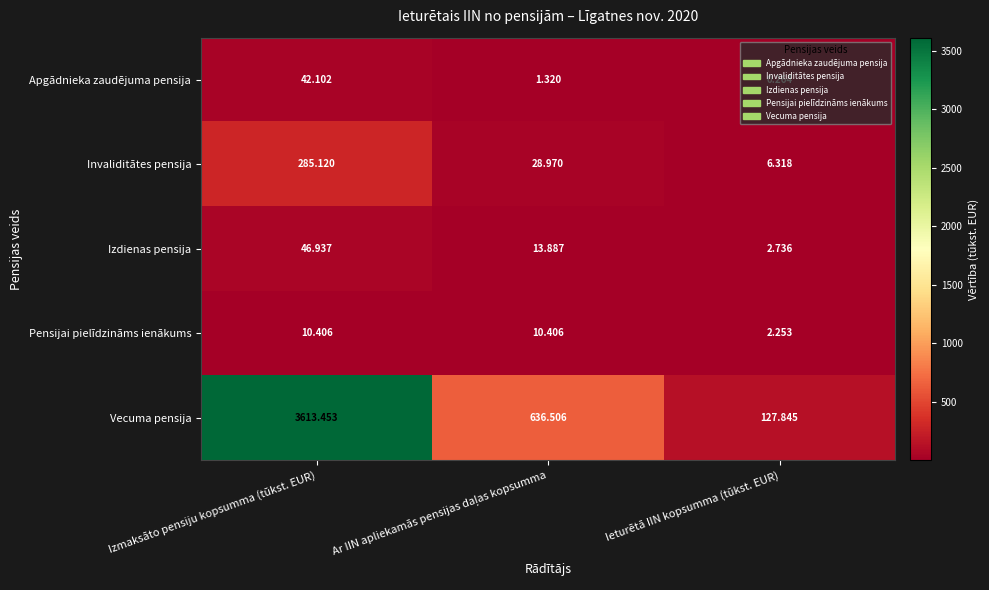

Which series has the largest range (max minus min)?

Vecuma pensija